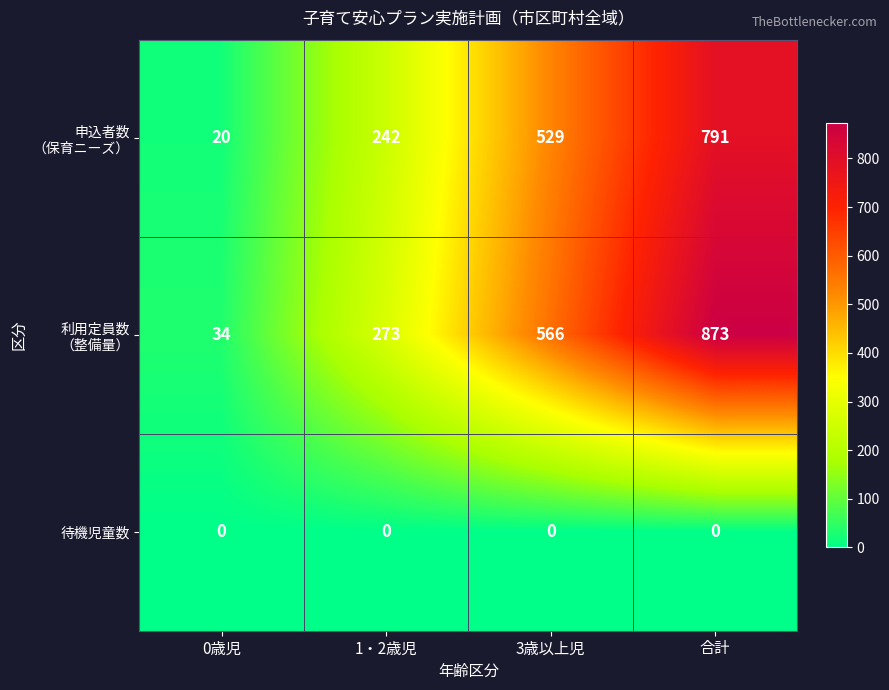

What is the difference between the highest and lowest values at 3歳以上児?

566